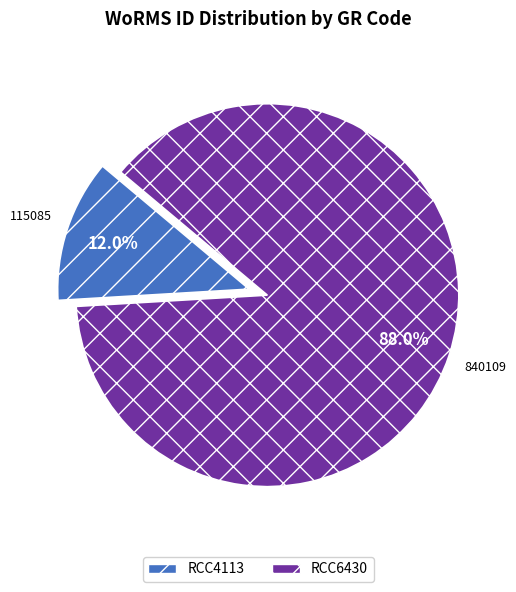

Rank the categories by value from highest to lowest.

RCC6430, RCC4113